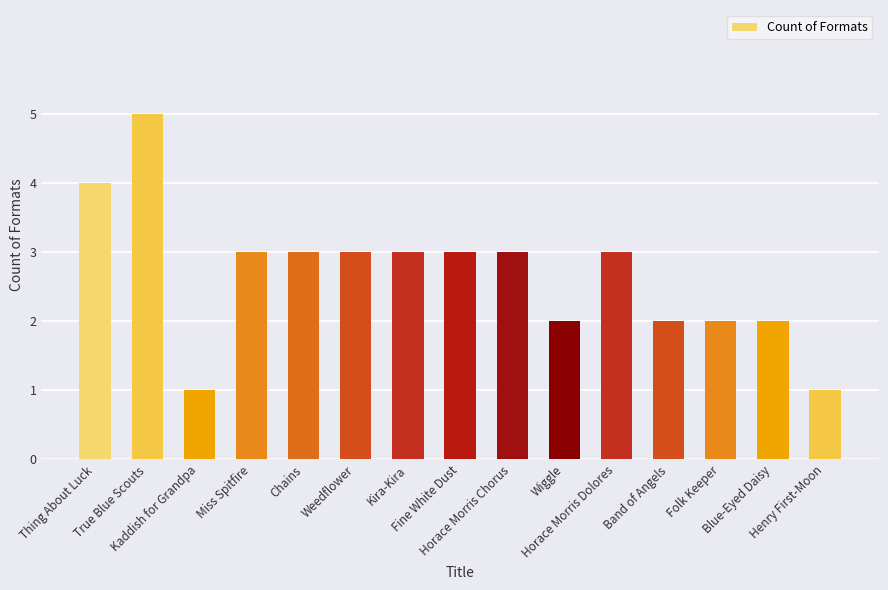

Does the chart contain stacked bars?

No